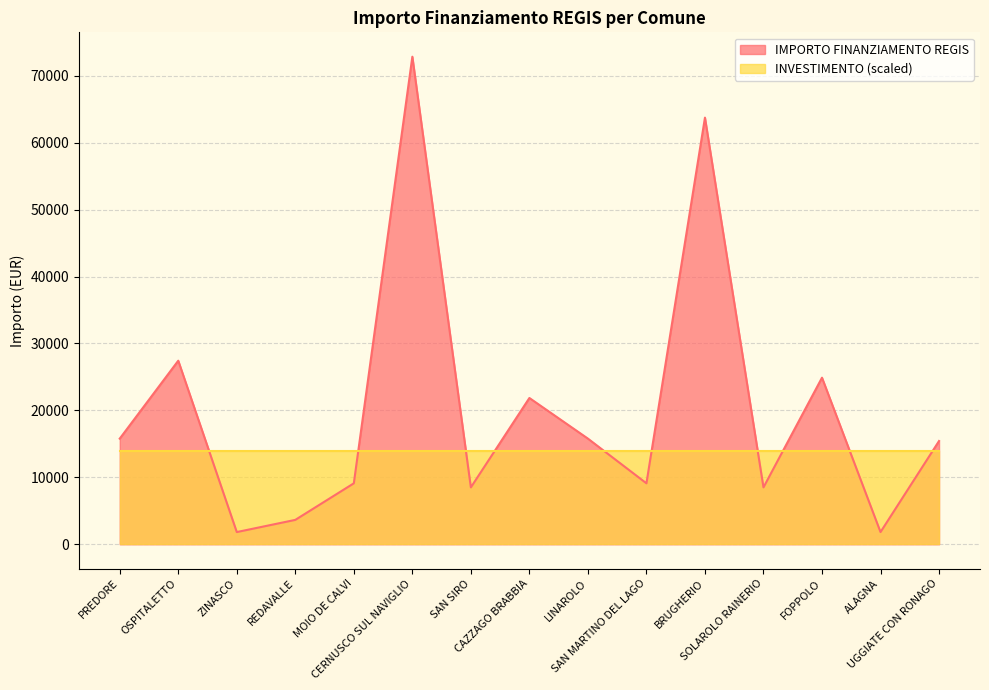

What is the label of the 6th point from the left?

CERNUSCO SUL NAVIGLIO